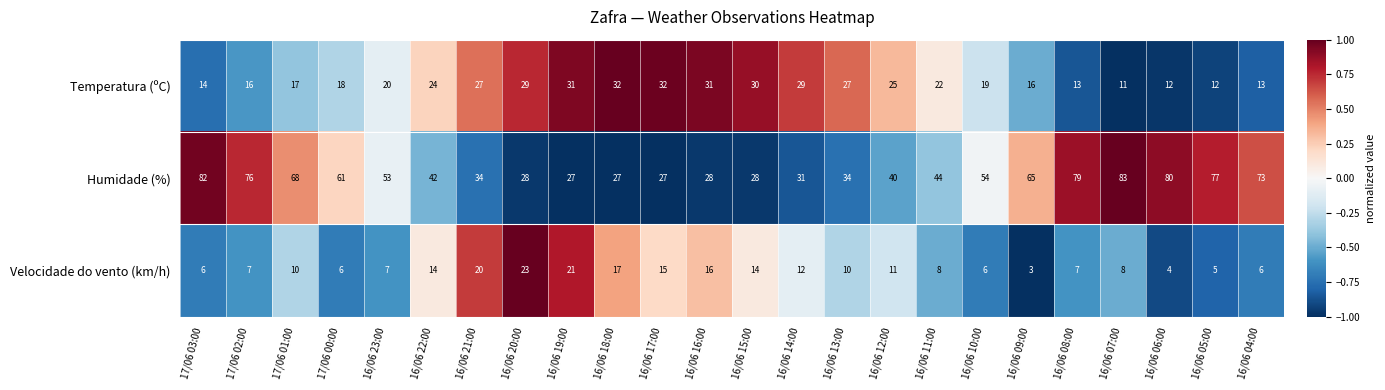

Which series has the largest range (max minus min)?

Humidade (%)